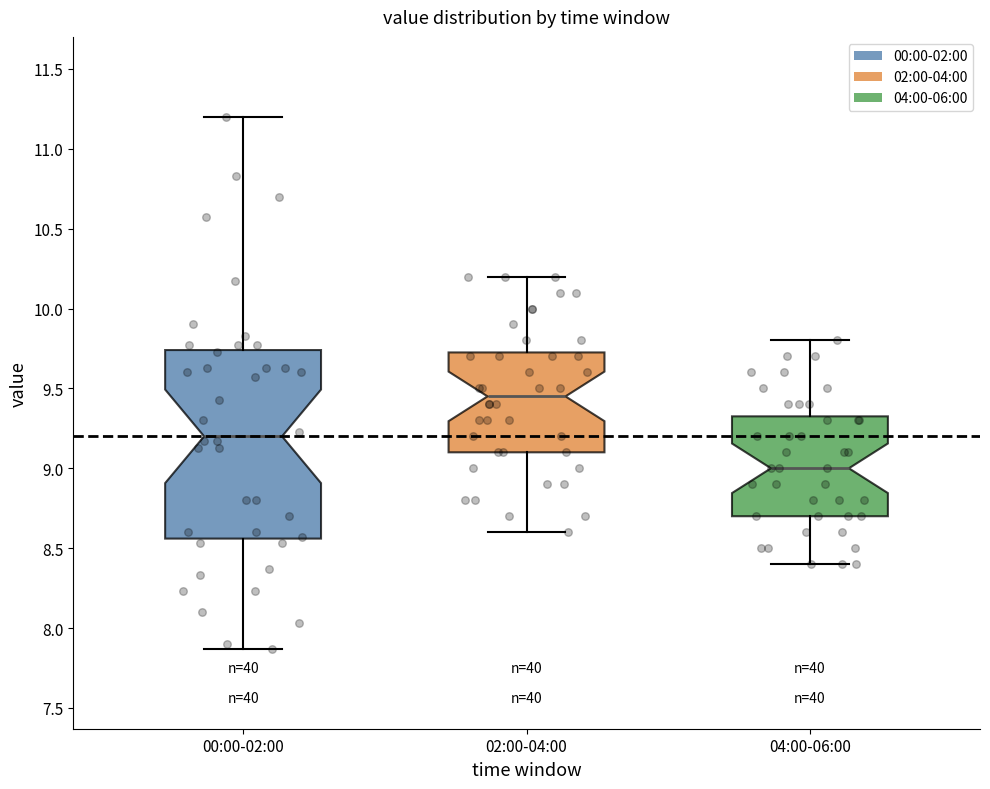

Comparing the boxes themselves (not the whiskers), which one is the tallest?

00:00-02:00